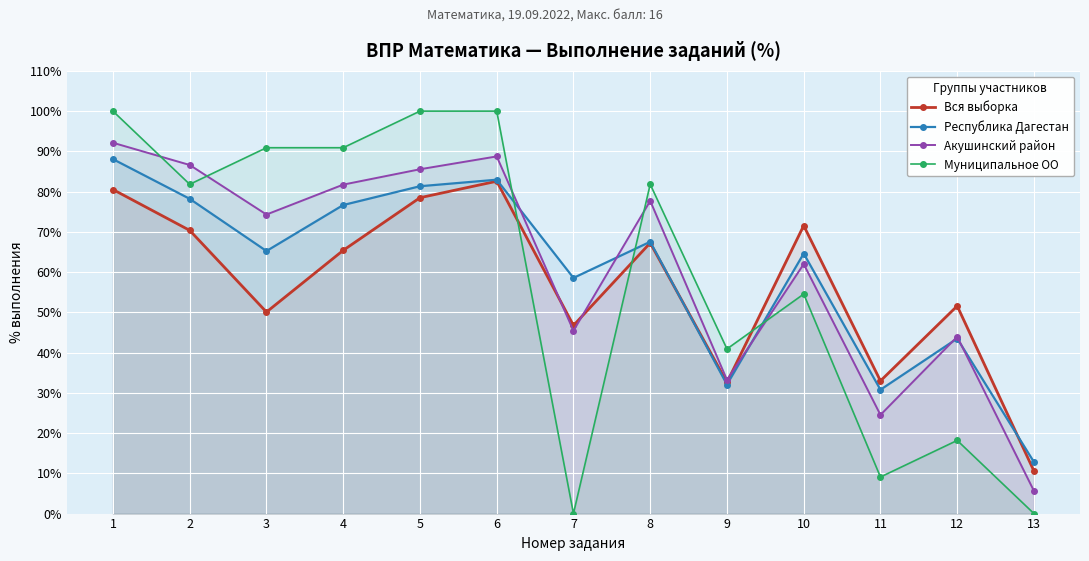

What is the total value across all series at 5?

345.4